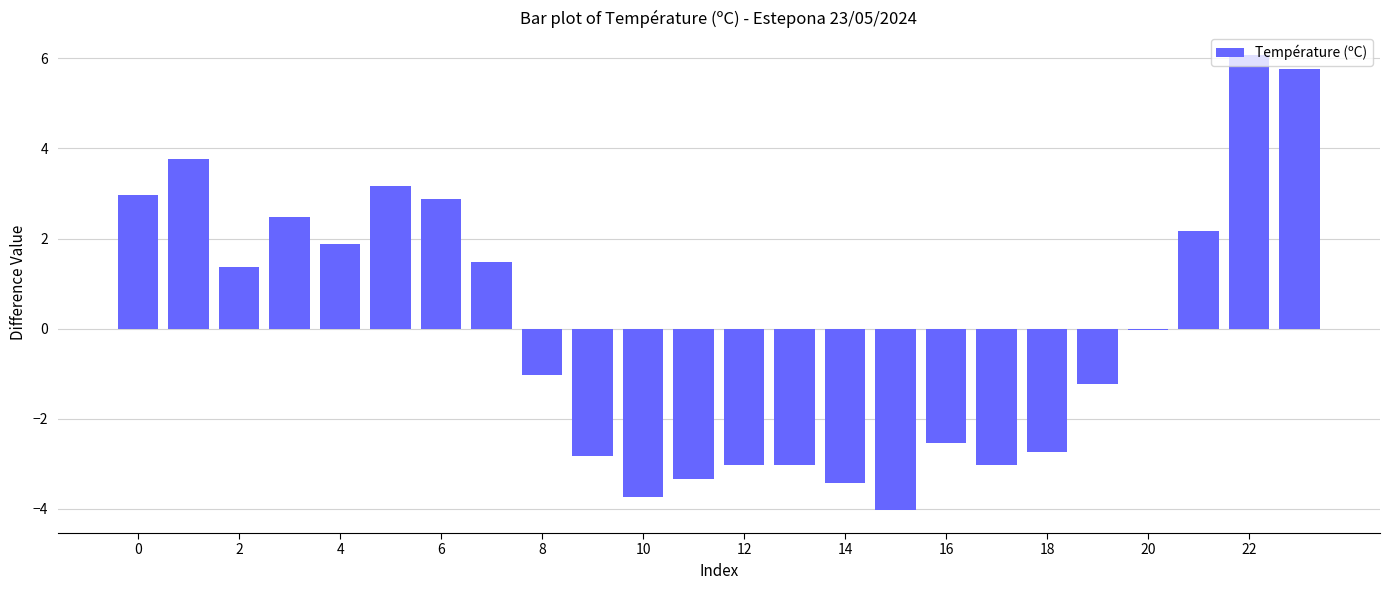

What is the maximum value shown in the chart?

6.1